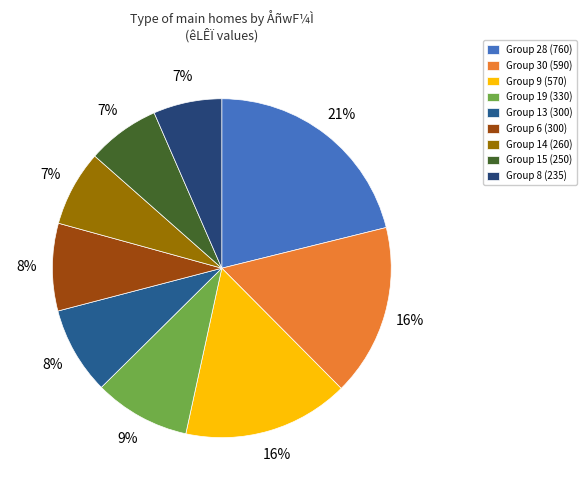

How many slices are in this pie chart?

9